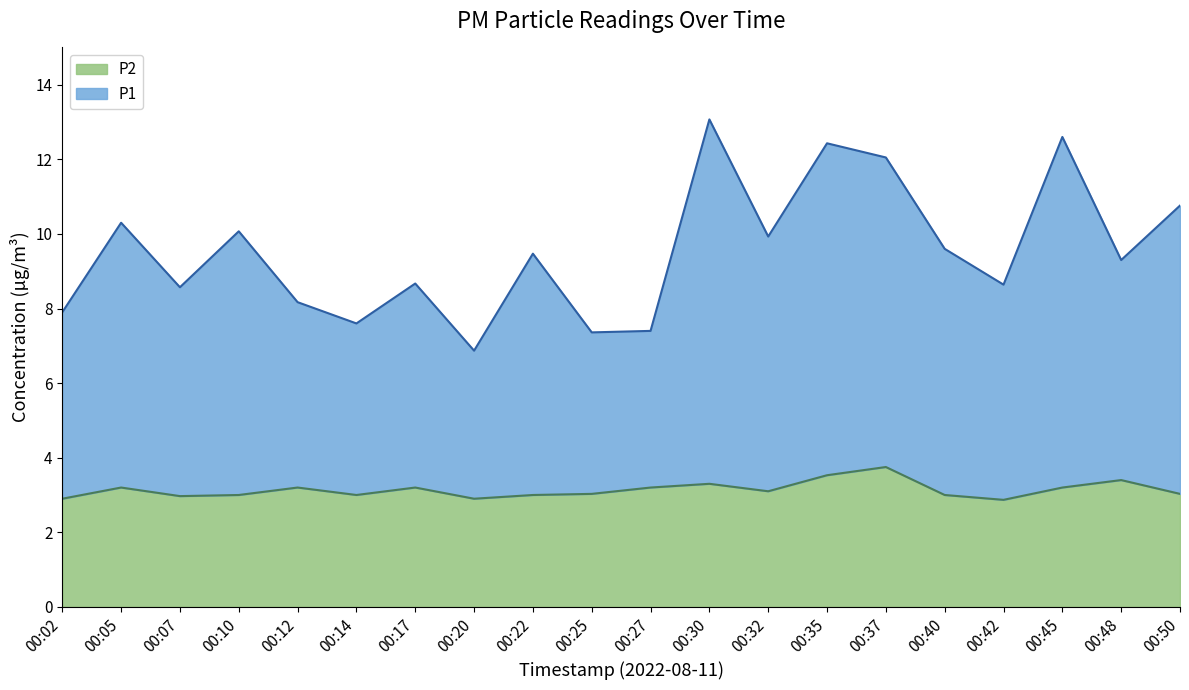

What is the sum of the P2 values at 00:12 and 00:20?

6.1